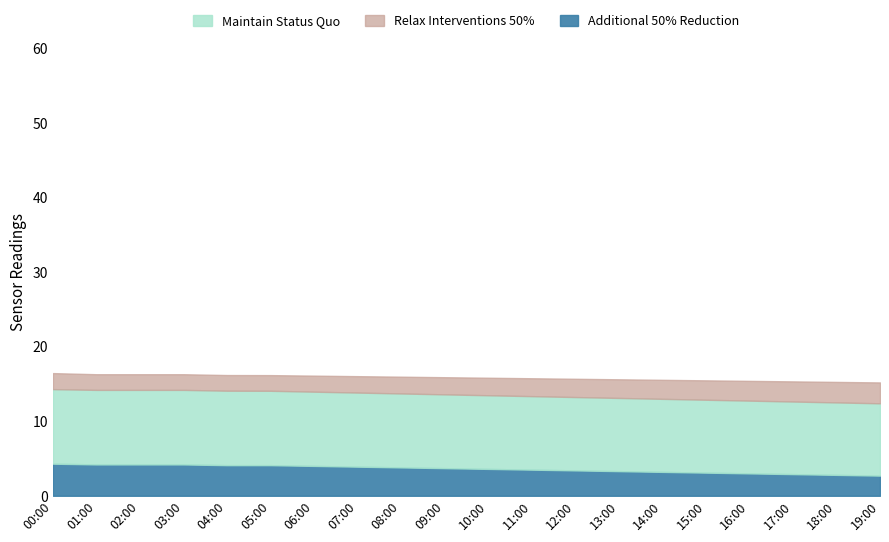

What is the highest value of the Additional 50% Reduction series?

4.3